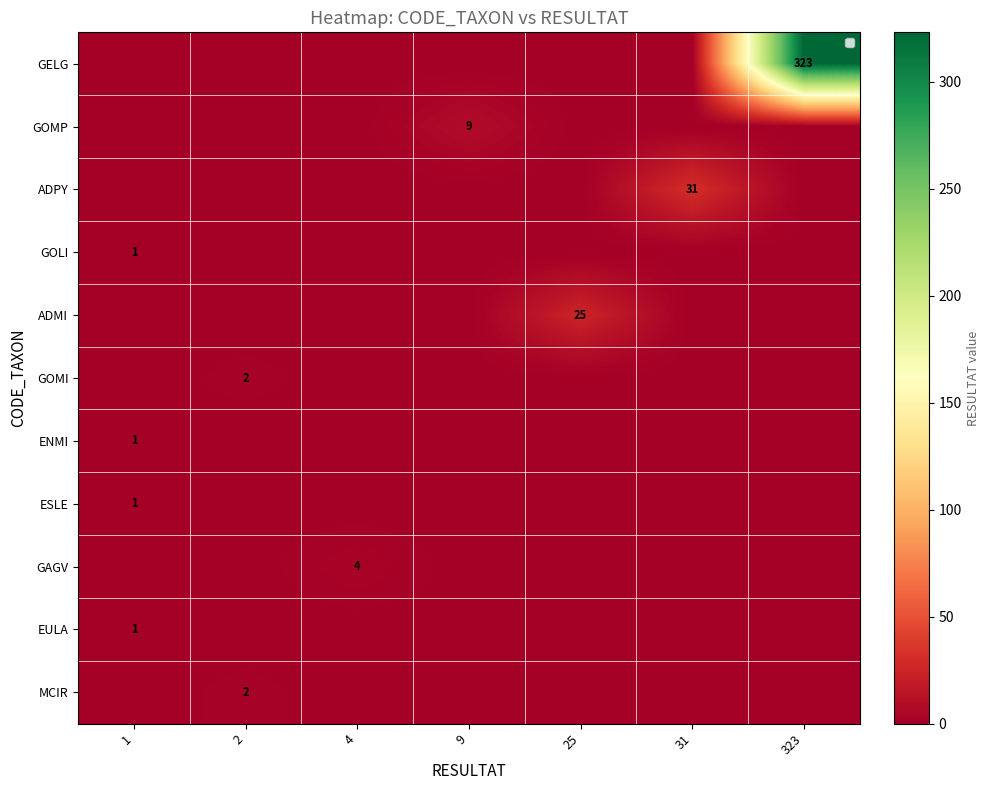

Is it true that GELG equals 323 at 323?

True